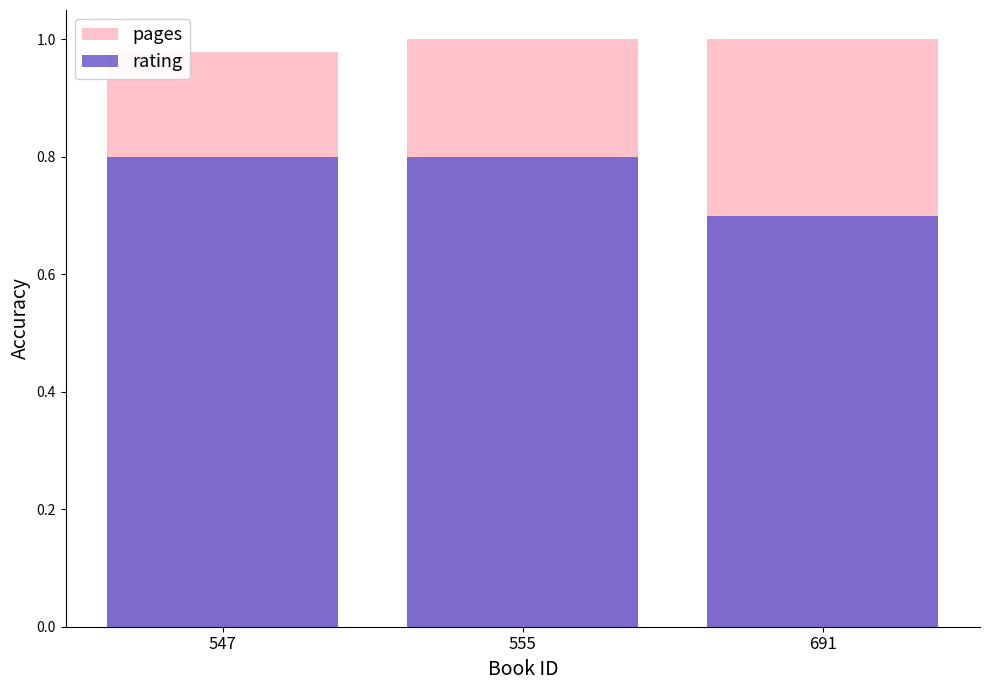

What are all the series names shown in the legend?

pages, rating